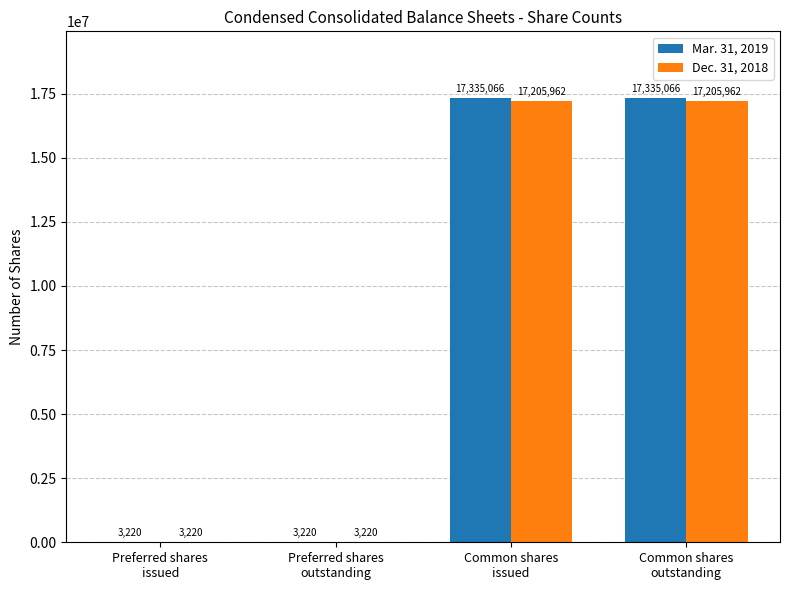

Reading left to right, list all the values displayed in this chart.

Mar. 31, 2019: 3220	3220	17335066	17335066
Dec. 31, 2018: 3220	3220	17205962	17205962